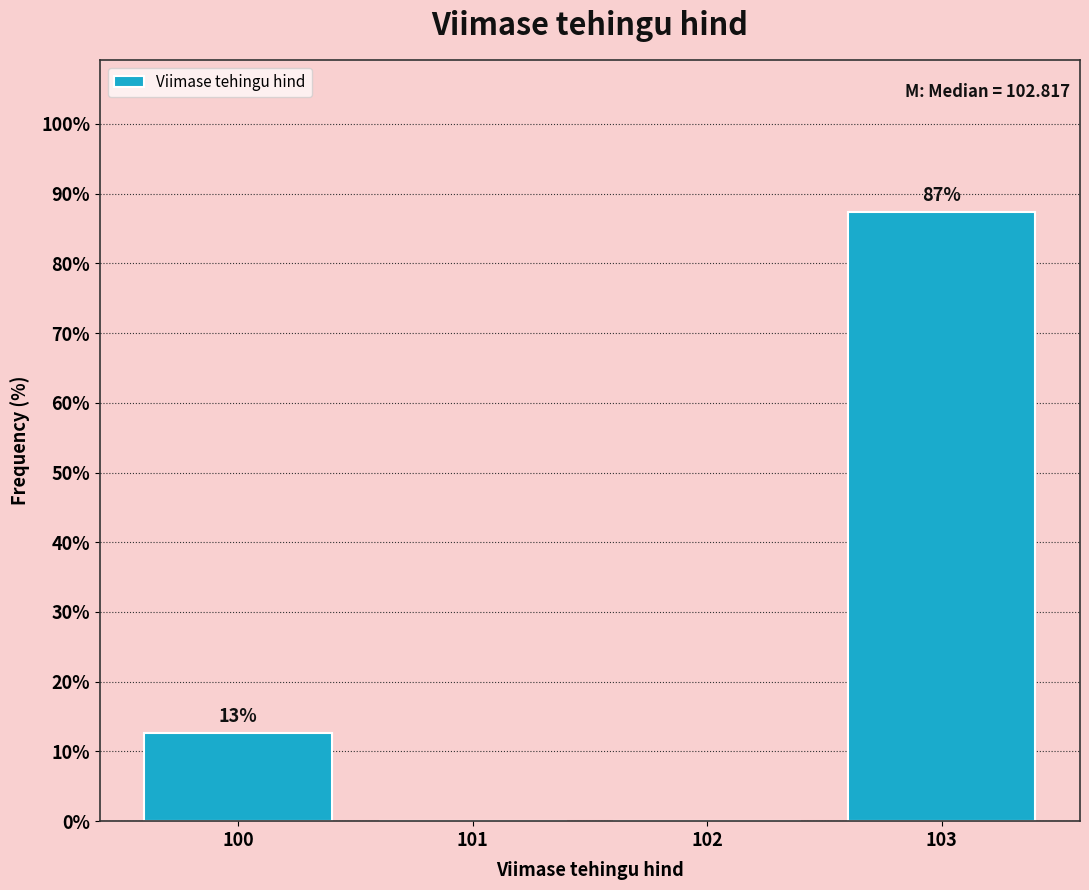

Which range on the x-axis has the tallest bar?

102.5 to 103.5